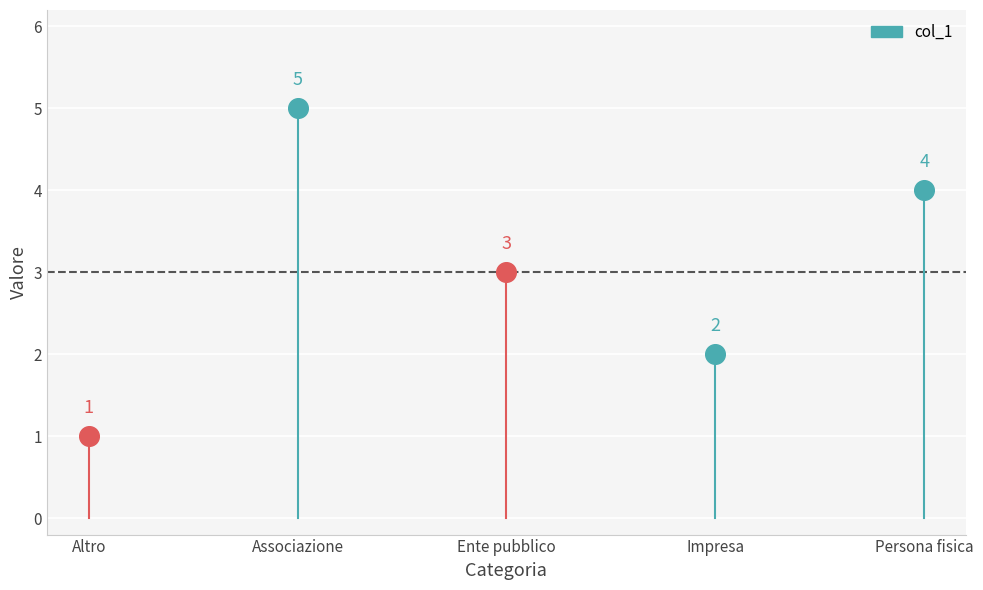

What is the ratio of the value at Persona fisica to the value at Altro?

4.0